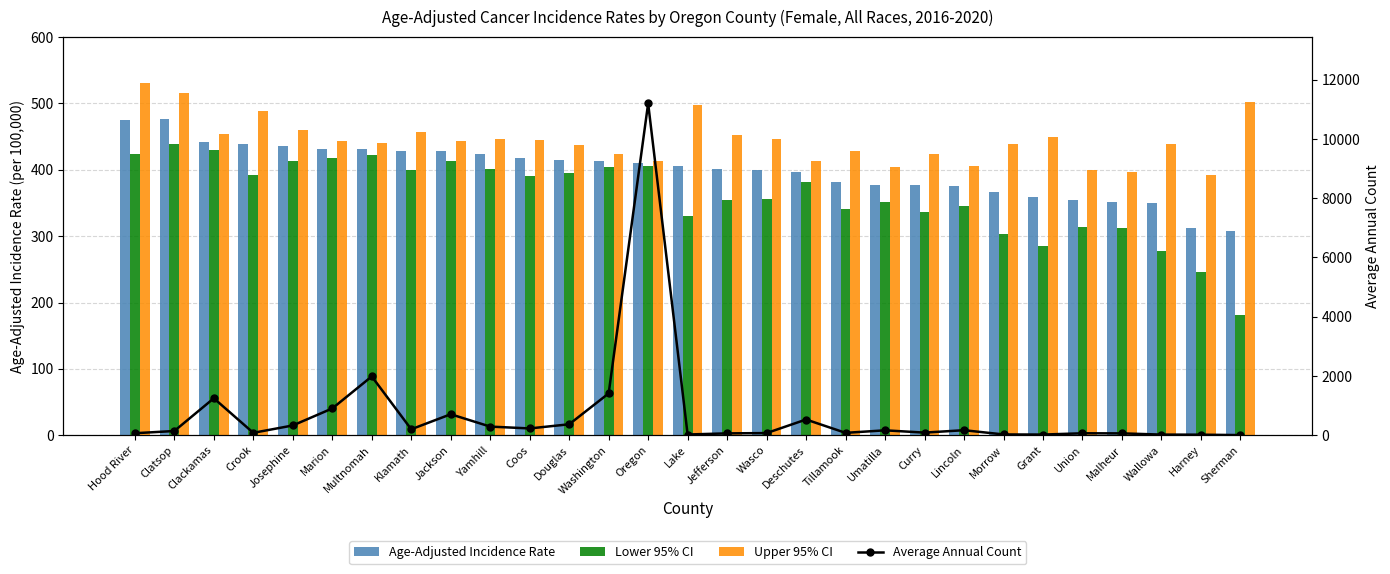

Is it true that Age-Adjusted Incidence Rate equals 197.0 at Clackamas?

False